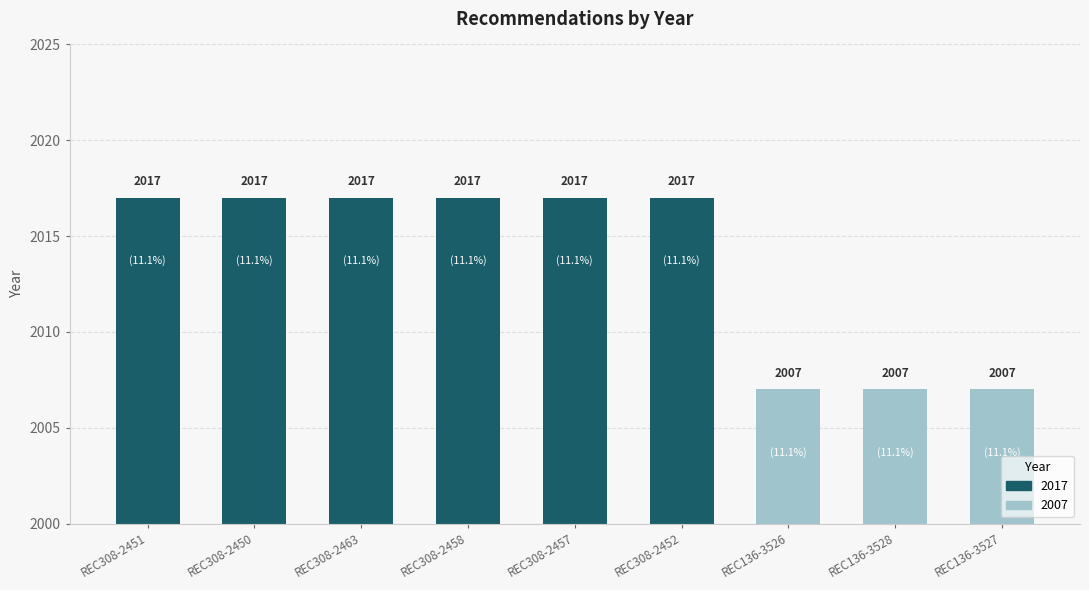

Approximately how many times larger is the value at REC136-3527 compared to REC308-2452?

1.0